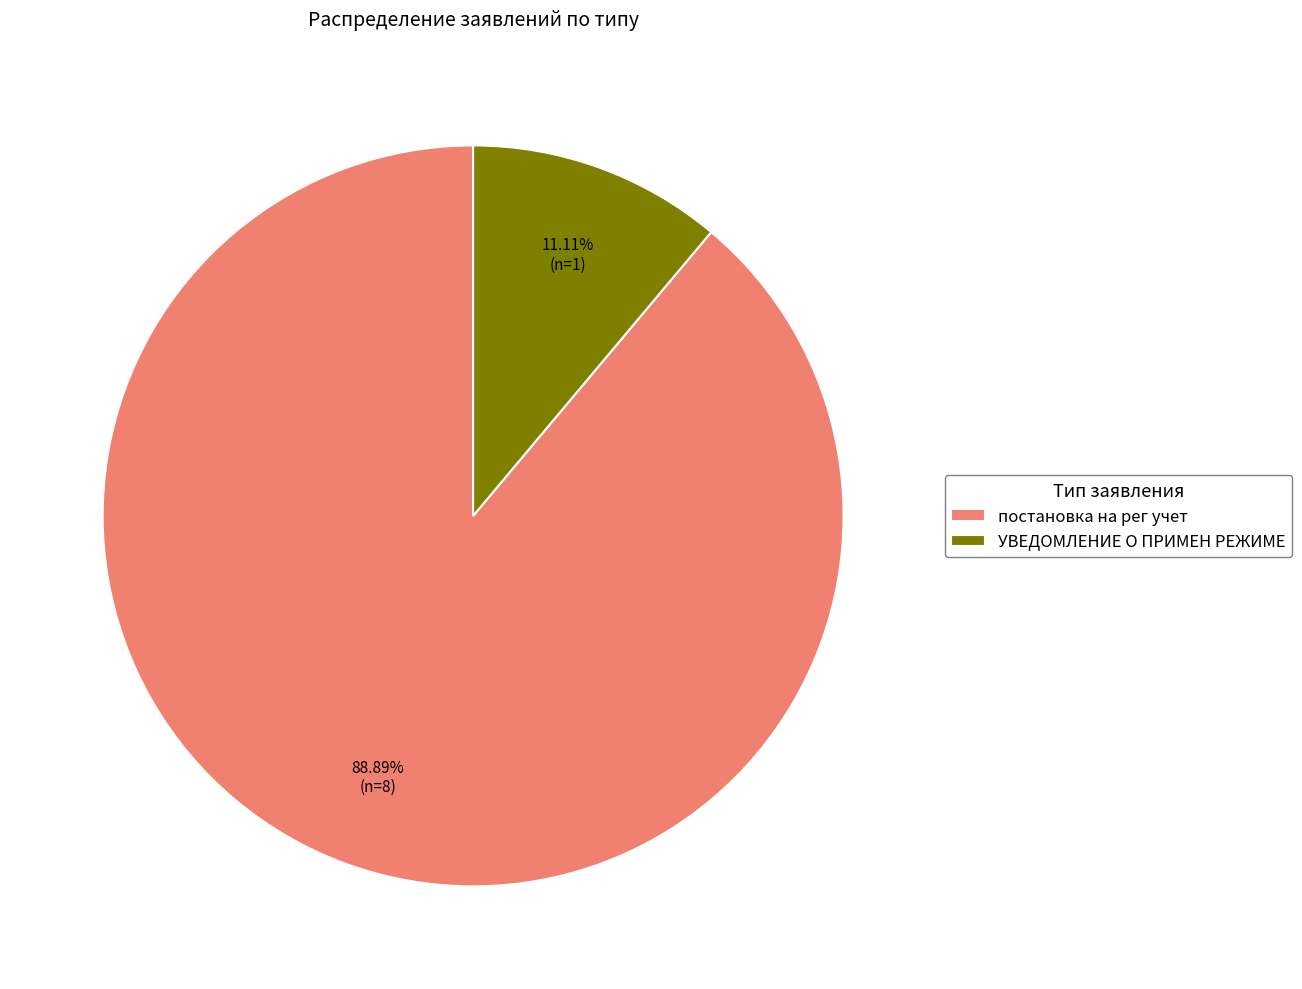

Approximately how many times larger is the value at УВЕДОМЛЕНИЕ О ПРИМЕН РЕЖИМЕ compared to постановка на рег учет?

0.1